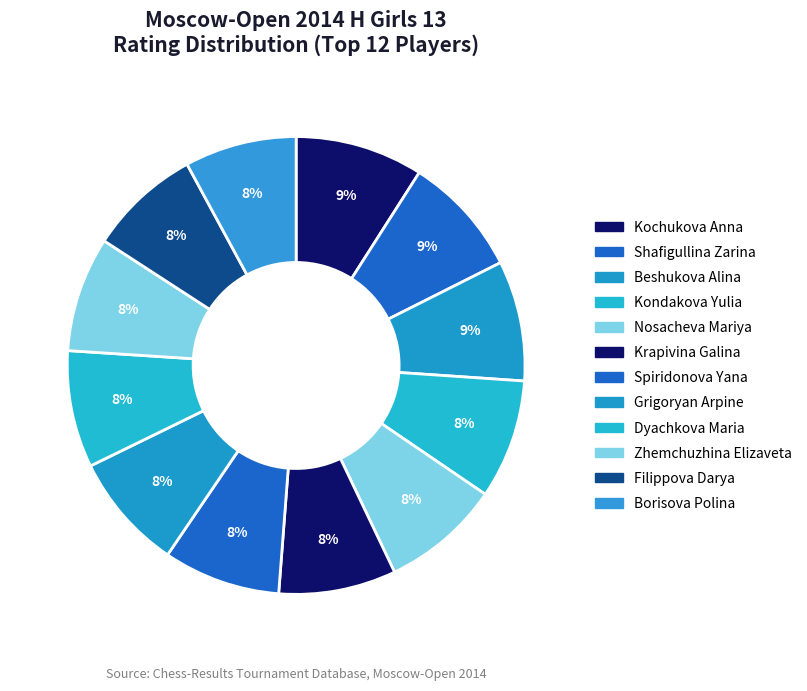

How many slices are in this pie chart?

12